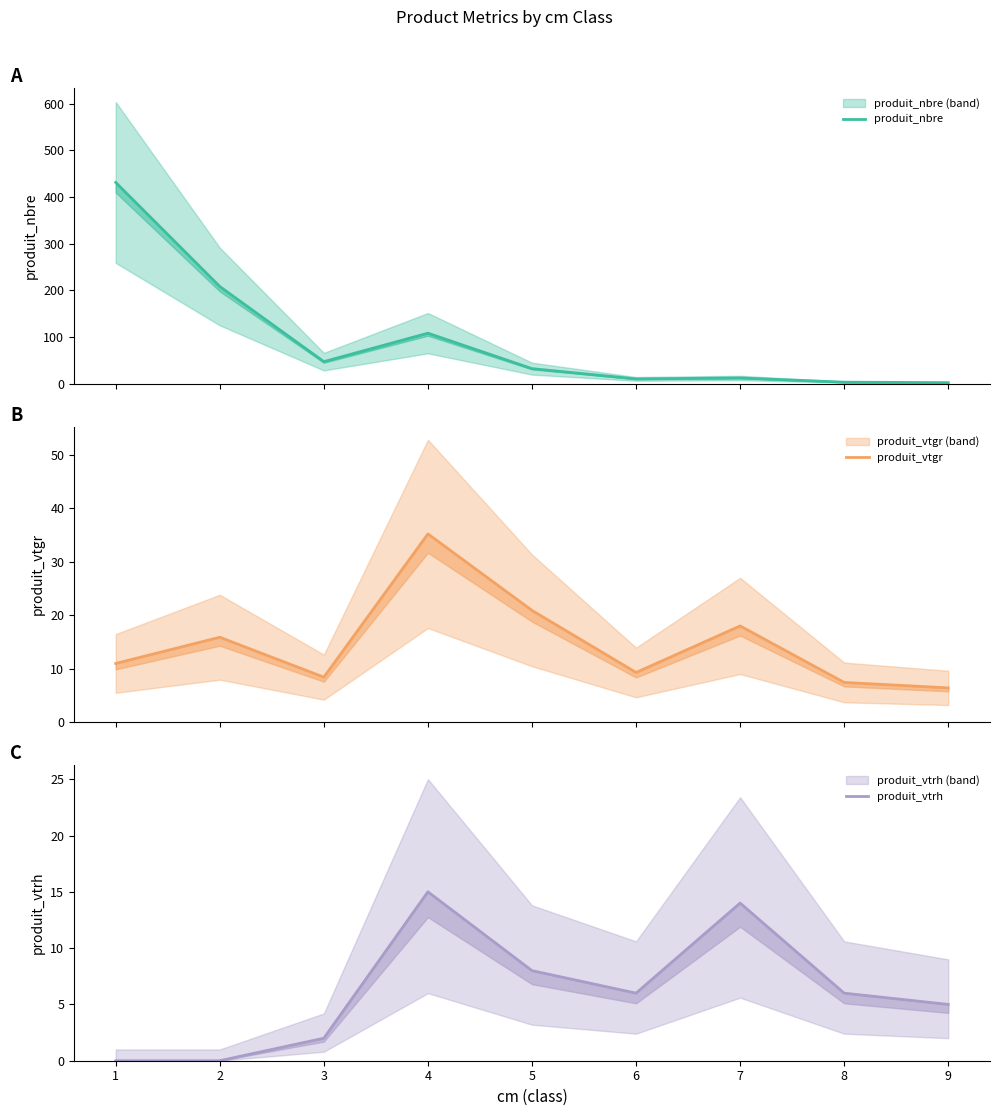

Which series has the largest range (max minus min)?

produit_nbre